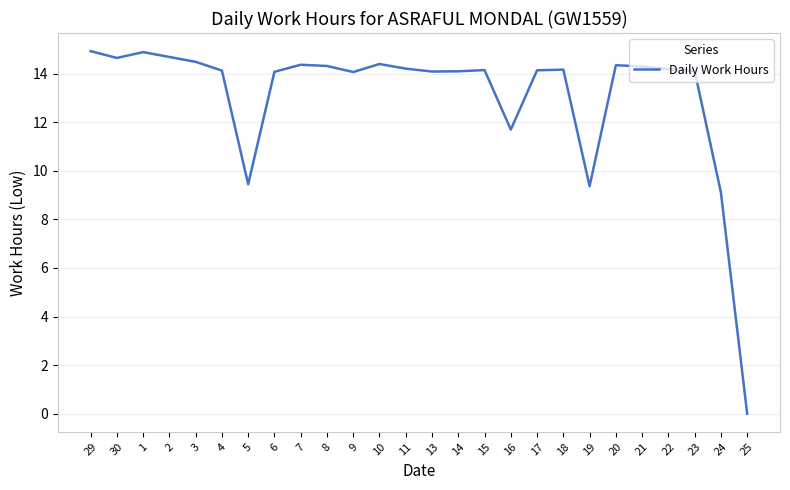

What is the change in value from 2 to 16?

-3.0